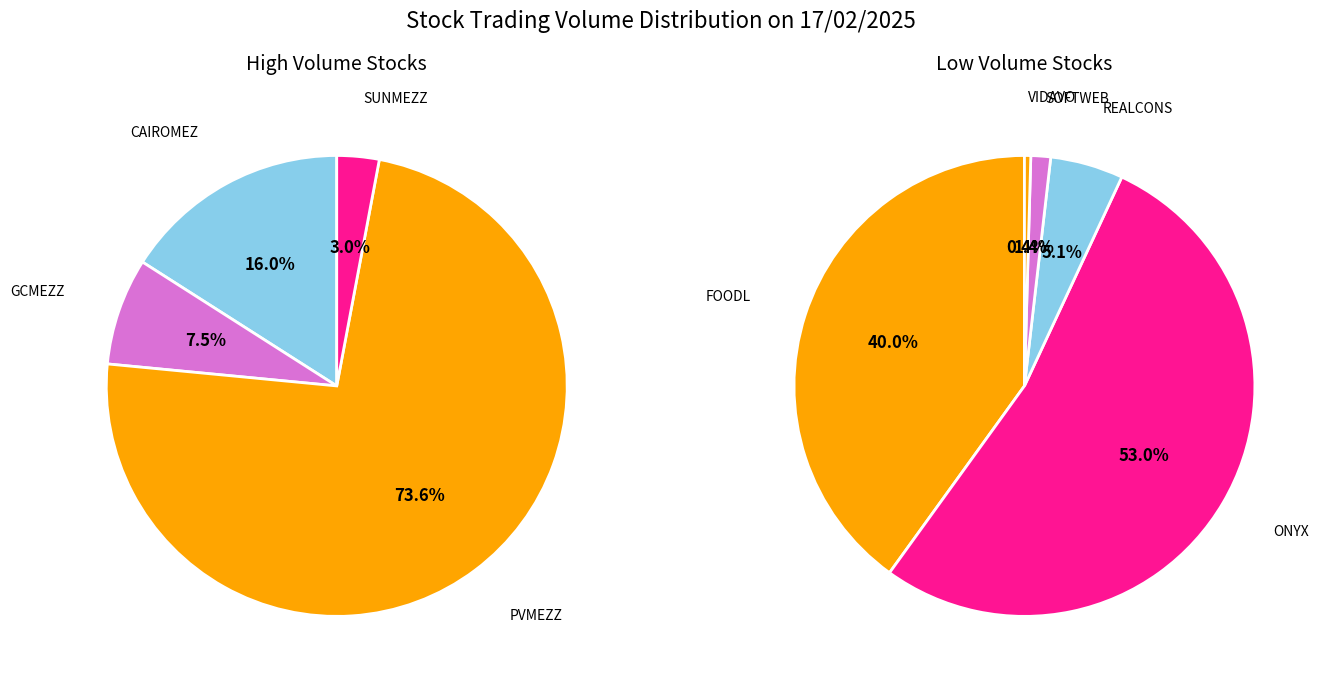

What percentage is the CAIROMEZ slice, to the nearest percent?

16%